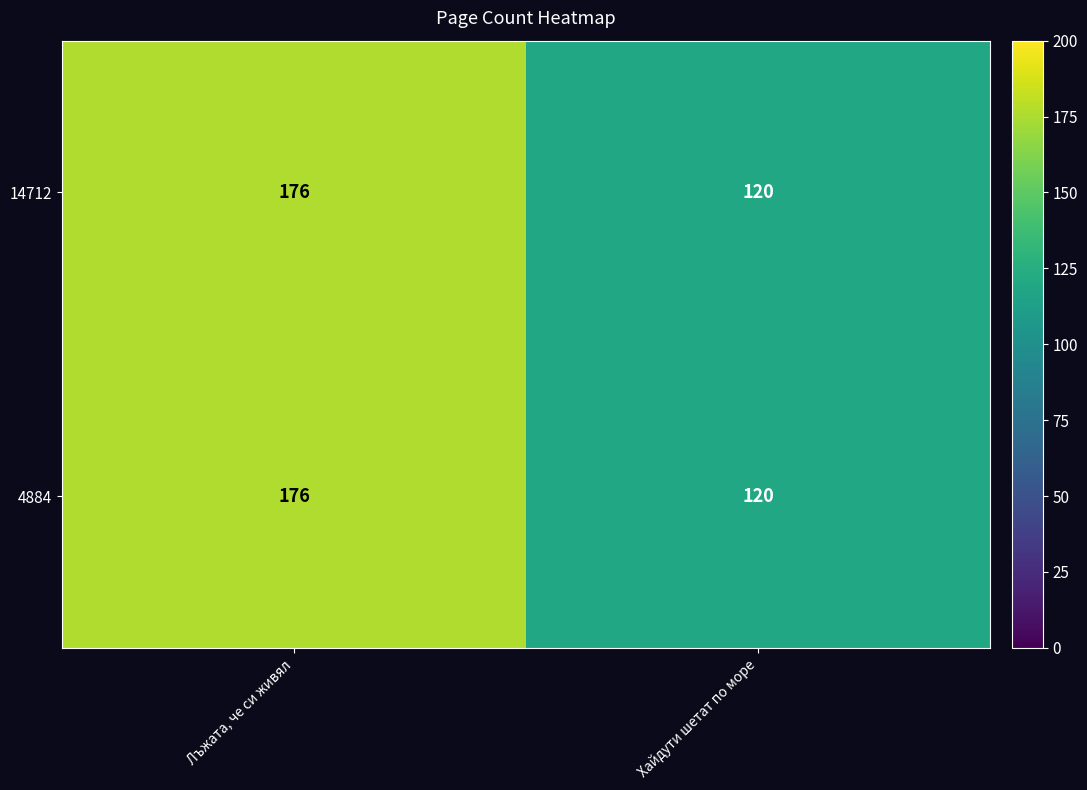

What is the sum of all 14712 values?

296